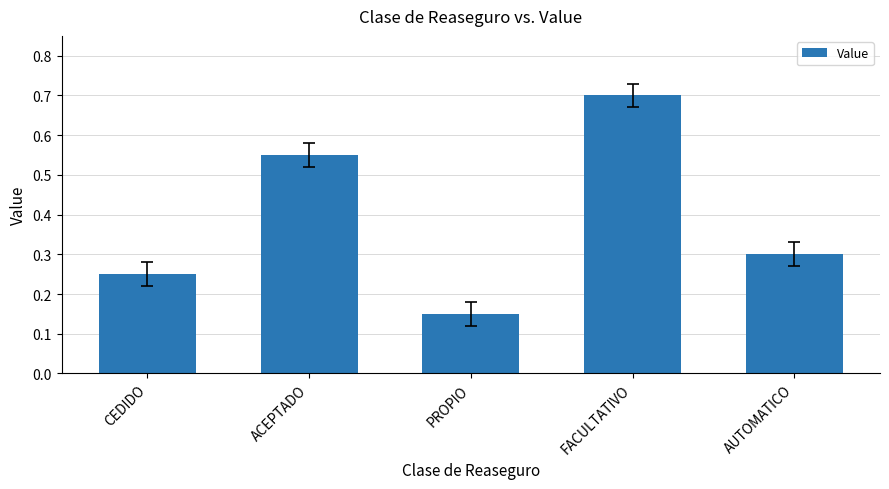

What is the maximum value shown in the chart?

0.7